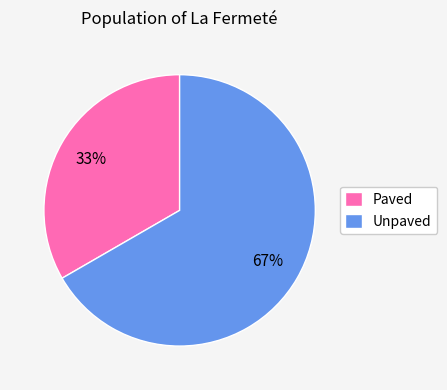

What is the ratio of the value at Unpaved to the value at Paved?

2.0